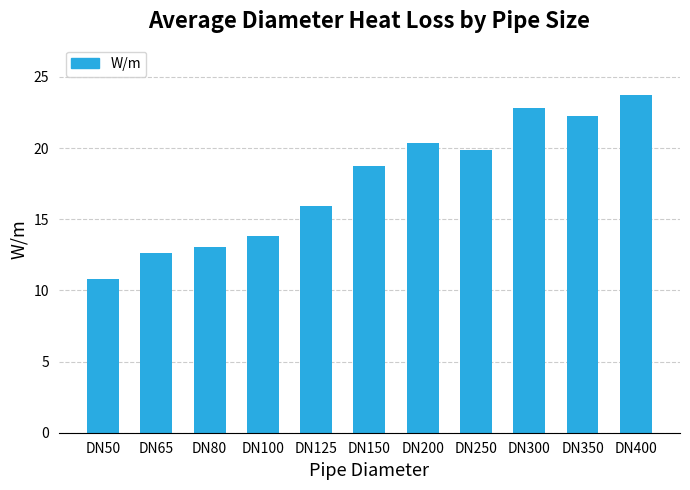

Reading left to right, list all the values displayed in this chart.

DN50=10.8	DN65=12.6	DN80=13.0	DN100=13.8	DN125=15.9	DN150=18.7	DN200=20.4	DN250=19.8	DN300=22.8	DN350=22.3	DN400=23.7